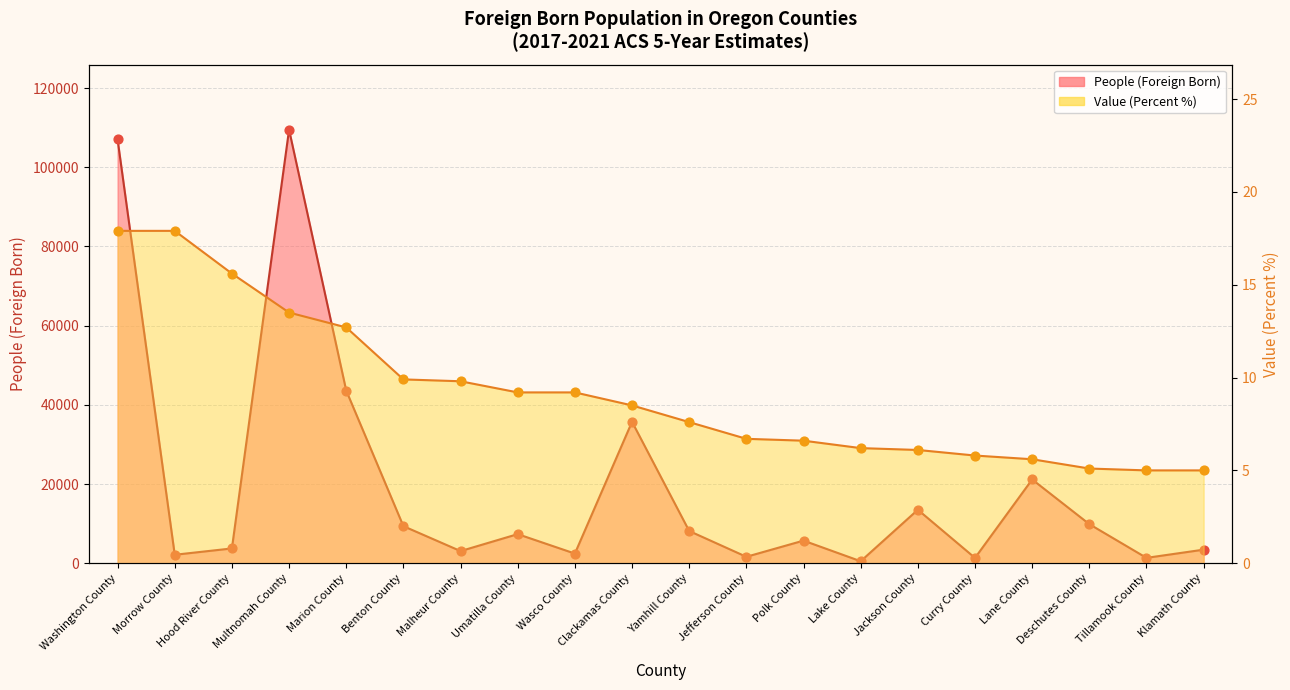

Which series reaches the minimum Y coordinate?

Value (Percent)